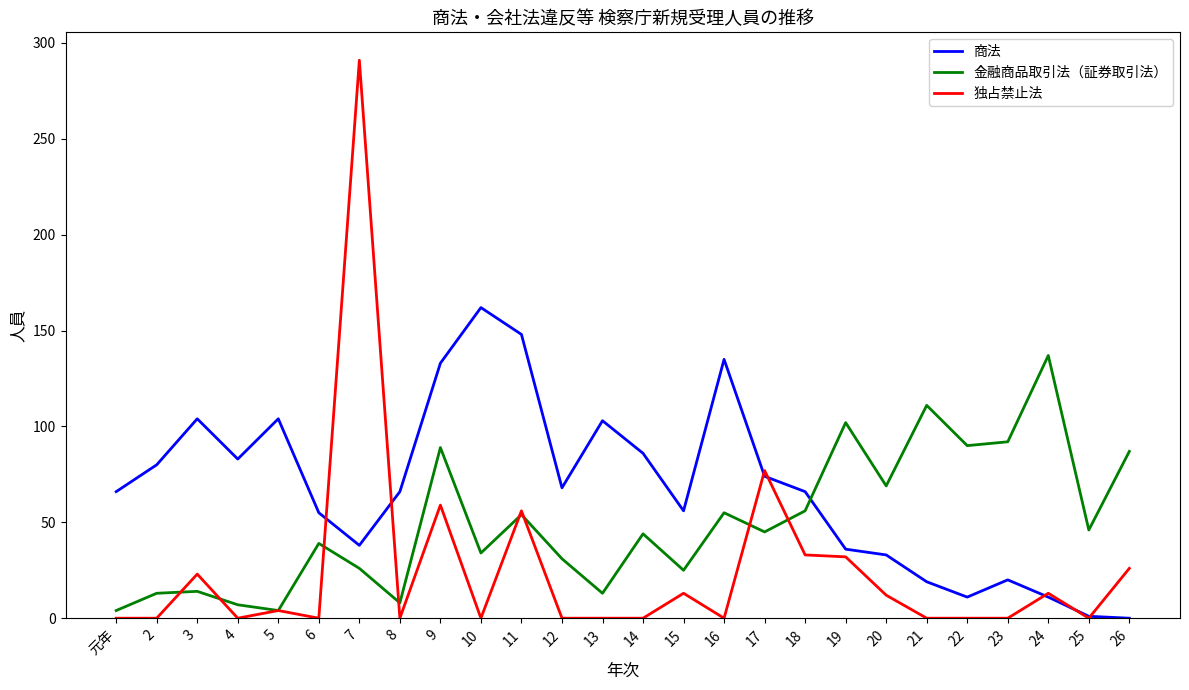

Where do 金融商品取引法（証券取引法） and 商法 first cross each other?

18 and 19